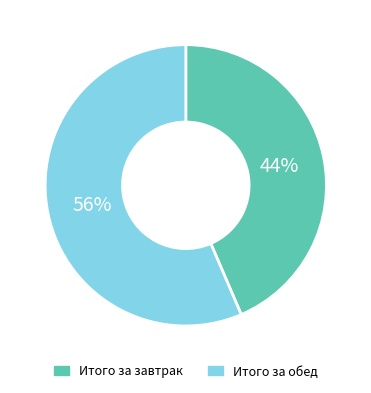

To the nearest percent, what is the combined percentage of Итого за обед and Итого за завтрак?

100%